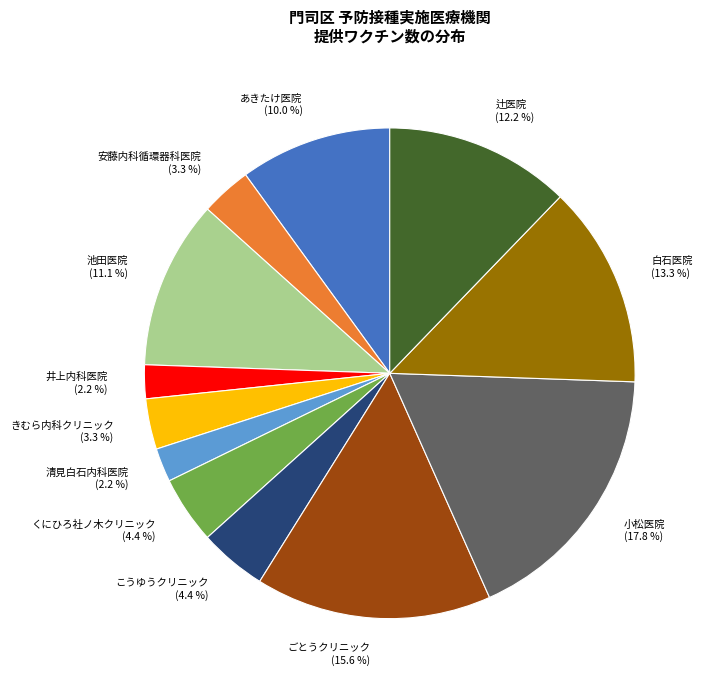

Does きむら内科クリニック represent more than half of the total?

No